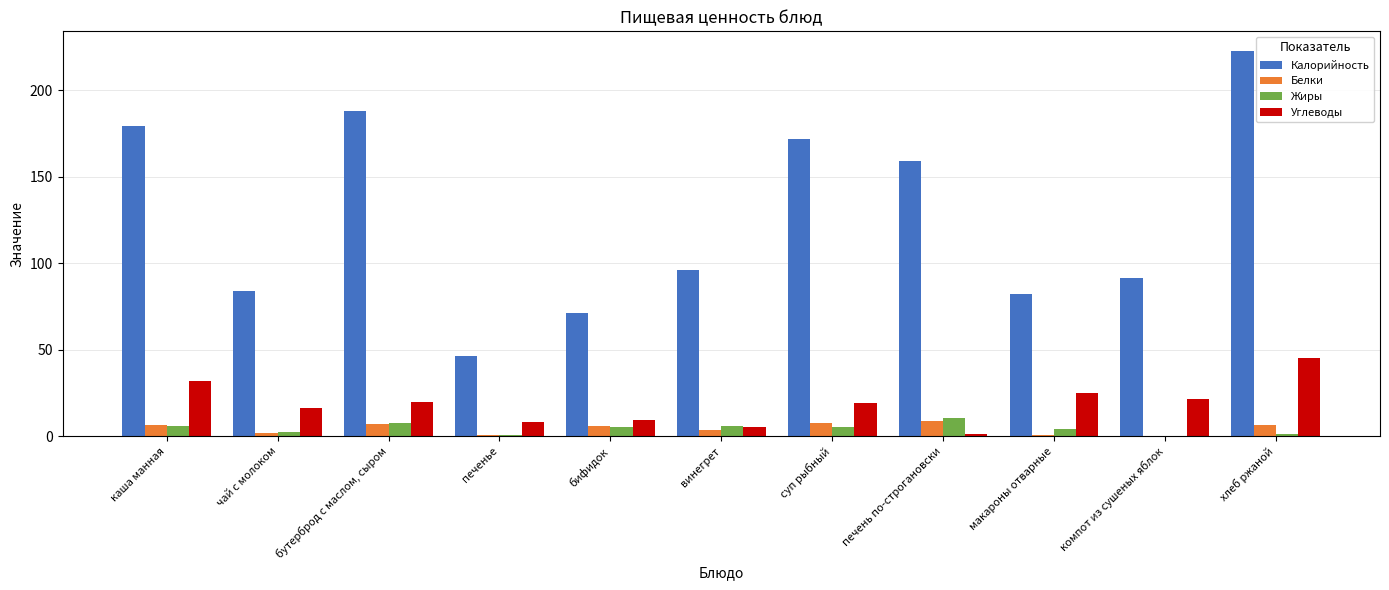

Which series changed the most between бутерброд с маслом, сыром and печенье?

Калорийность